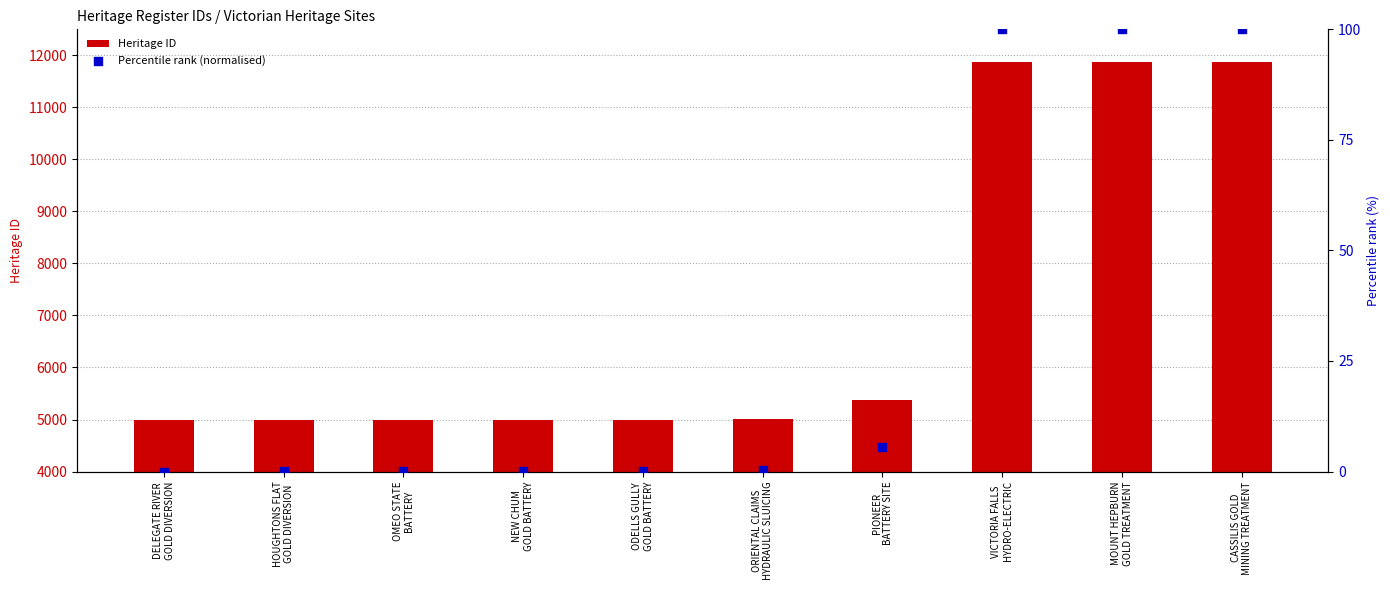

Is the value of Percentile rank (normalised) at HOUGHTONS FLAT
GOLD DIVERSION greater than the value of Heritage ID at DELEGATE RIVER
GOLD DIVERSION?

No